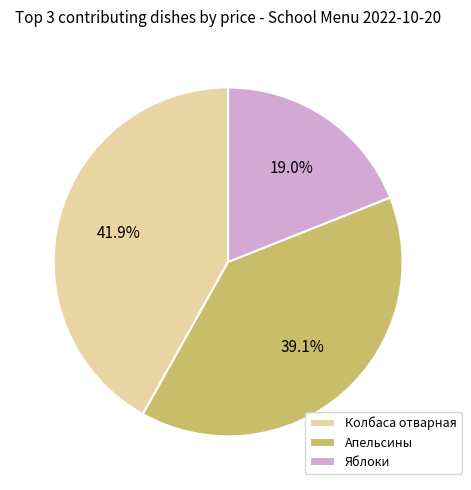

To the nearest percent, what is the difference between the largest and smallest slice percentages?

23%